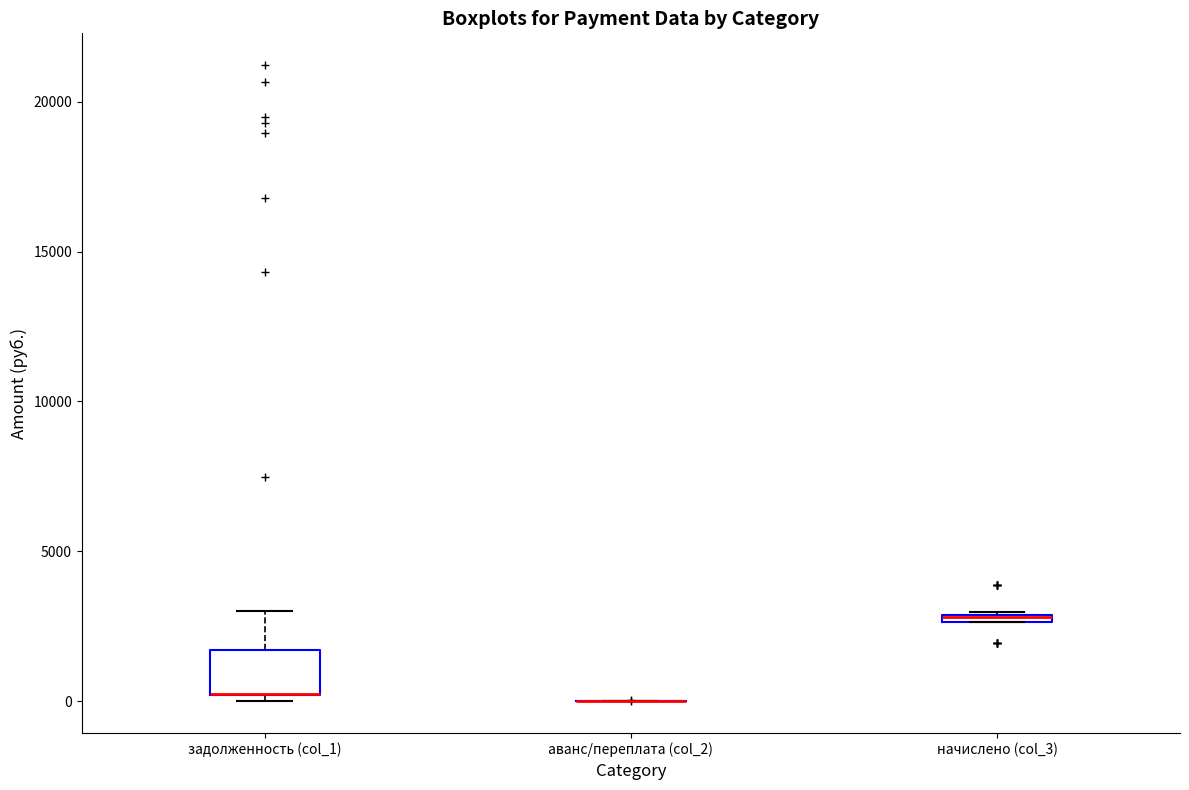

Where is the upper edge of the box for начислено (col_3) on the y-axis? The values are not printed on the chart, so give them approximately, as read against the axis.

3000